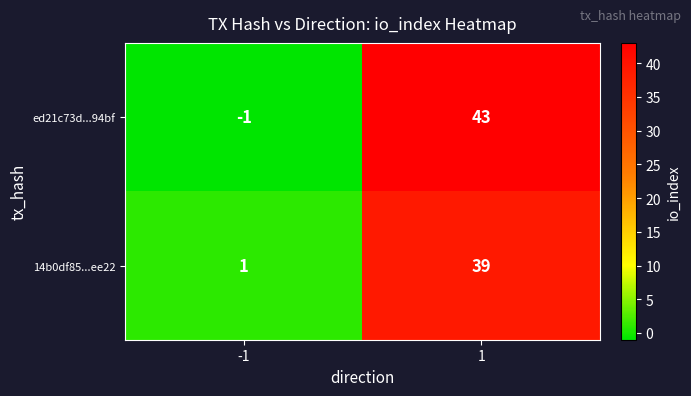

What is the difference between the ed21c73d...94bf values at -1 and 1?

44